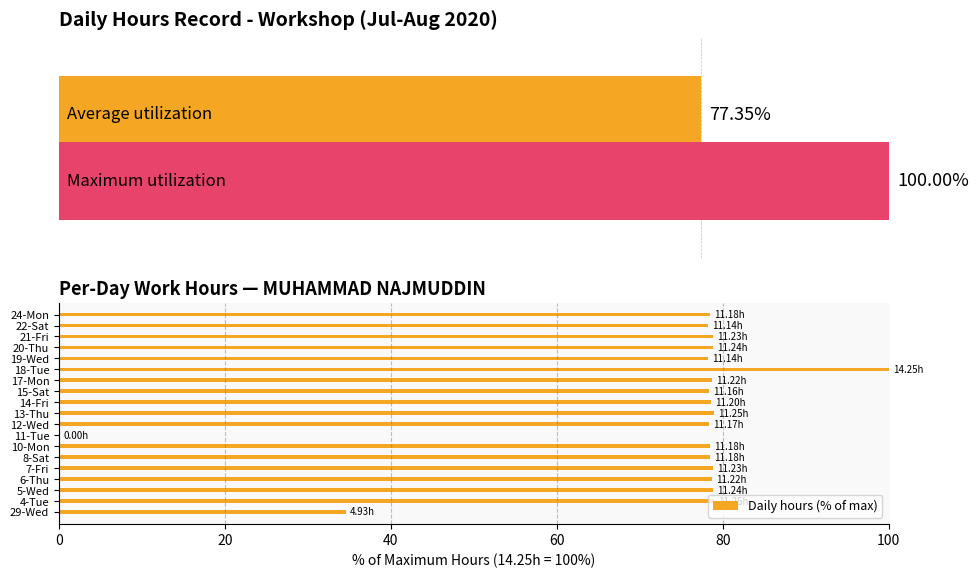

What value does the data have at 20-Thu?

78.9